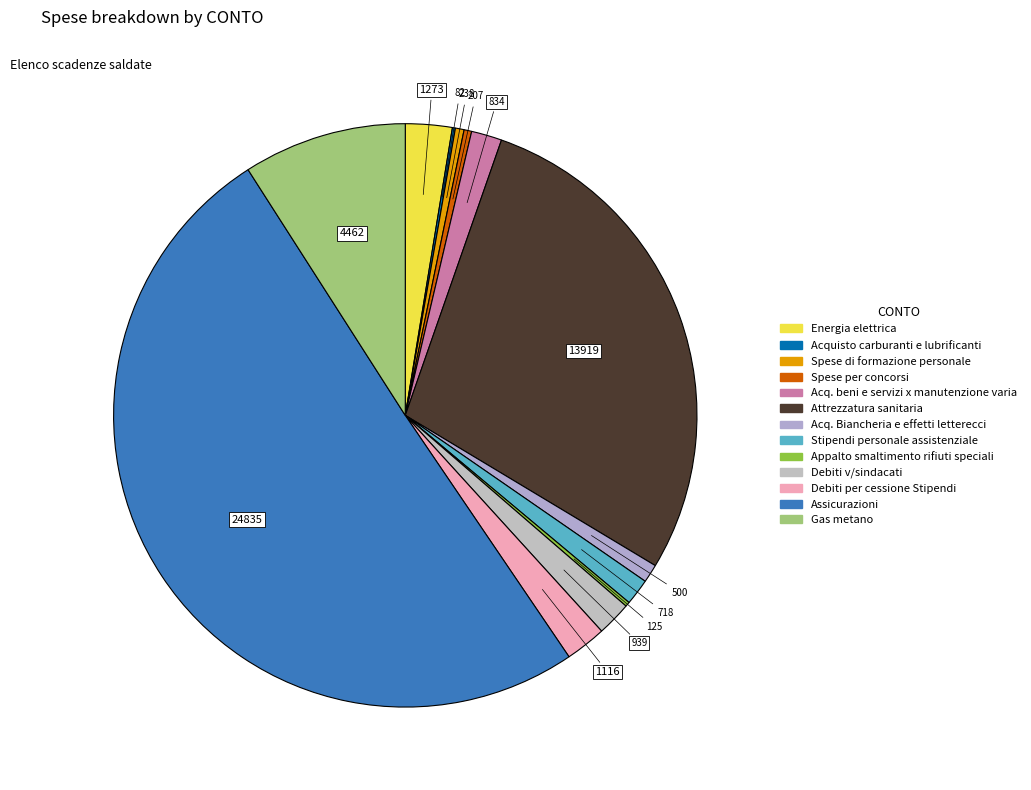

To the nearest percent, what portion does Attrezzatura sanitaria represent?

28%